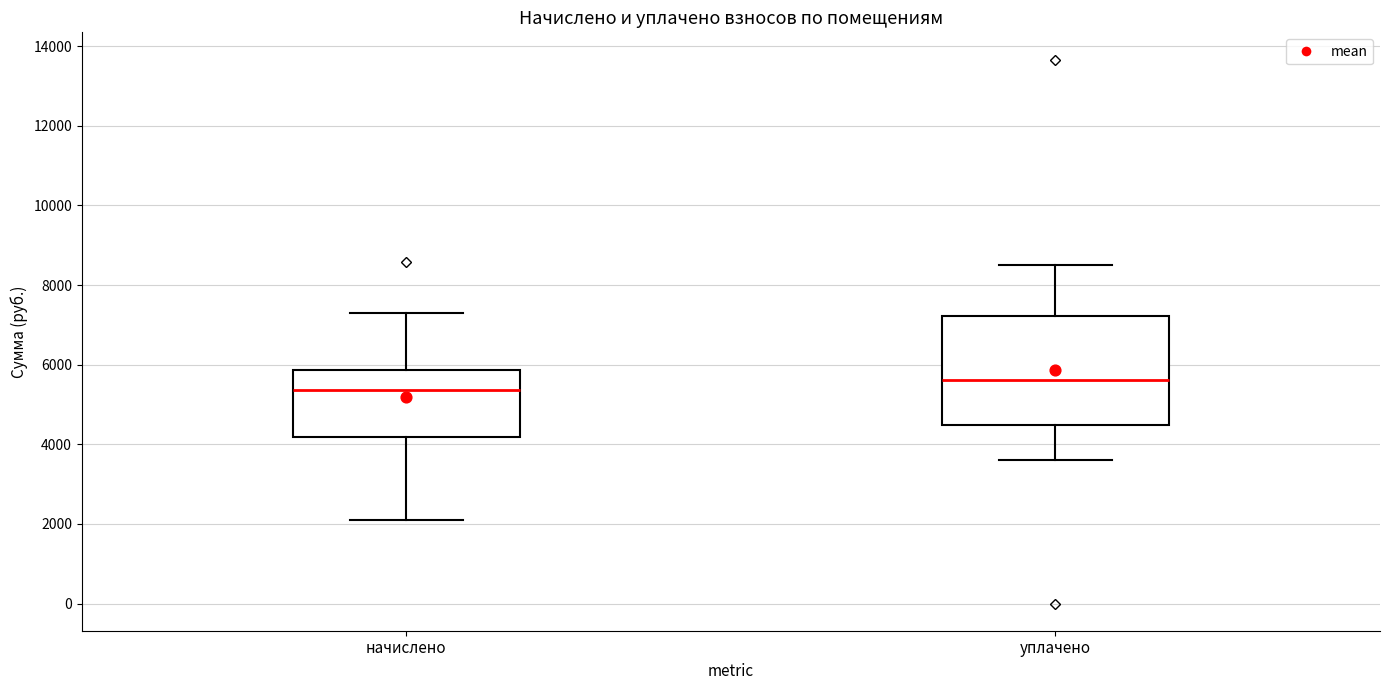

Reading left to right, transcribe this box plot: for each box, give where its median line is, the range the box spans, and where its two whiskers end, as read against the y-axis. The values are not printed on the chart, so give them approximately, as read against the axis.

начислено: median 5400, box 4200 to 5800, whiskers 2200 to 7400
уплачено: median 5600, box 4400 to 7200, whiskers 3600 to 8400